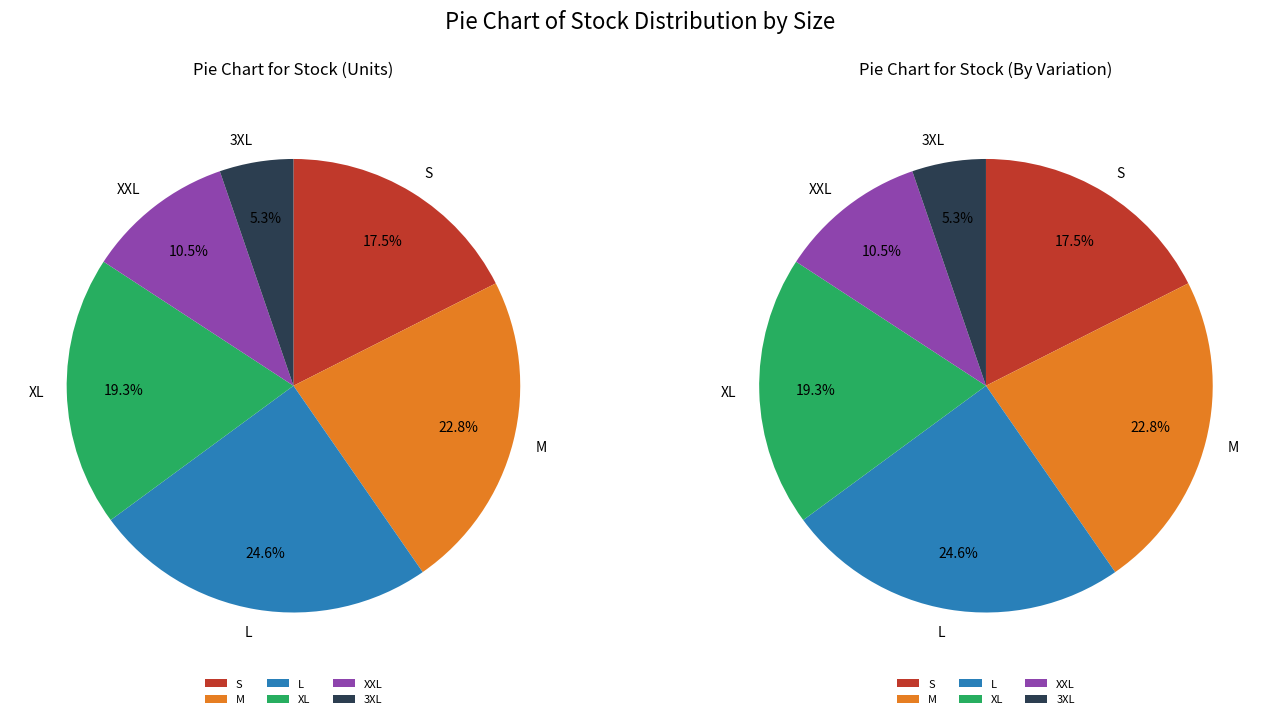

To the nearest percent, what percentage of the pie is XXL?

11%